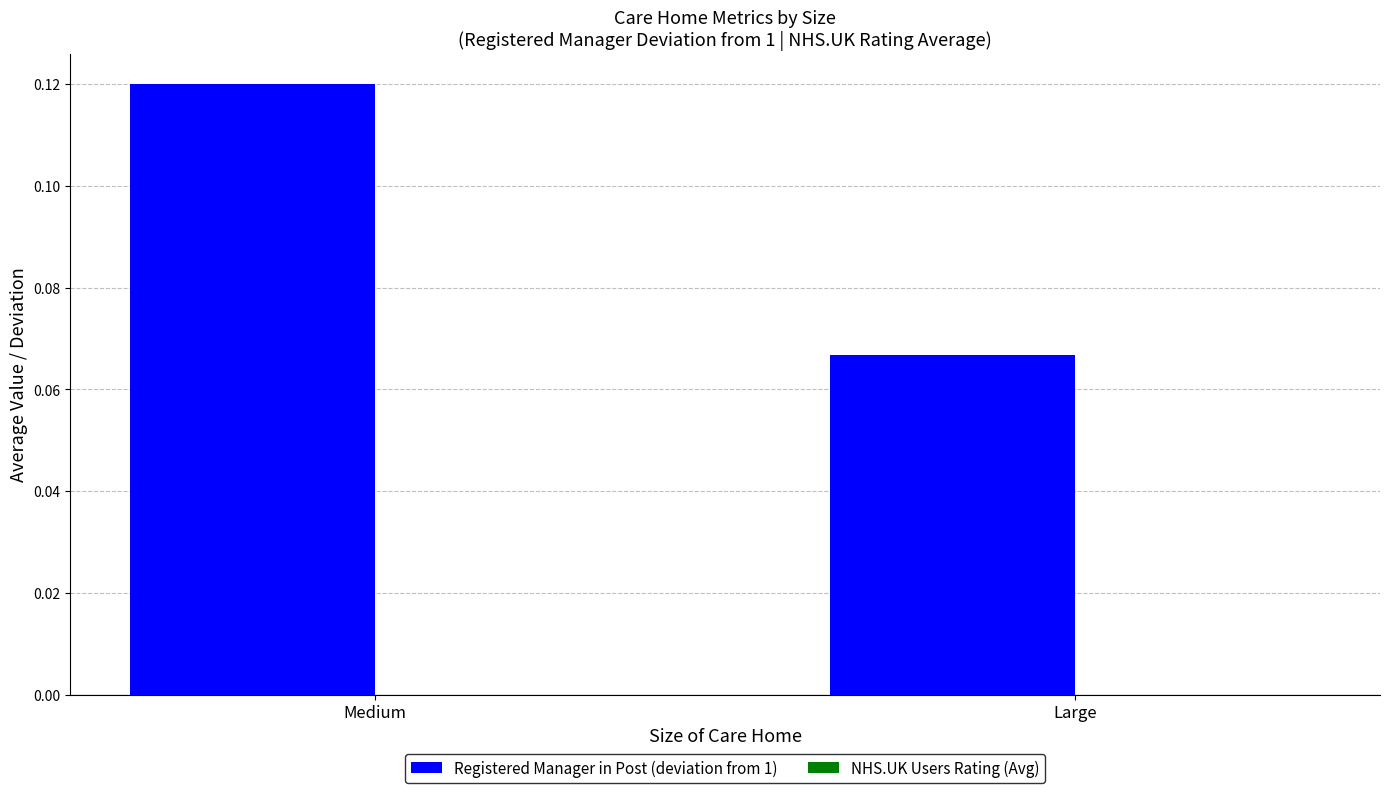

At which category does the chart reach its minimum across all series?

Large